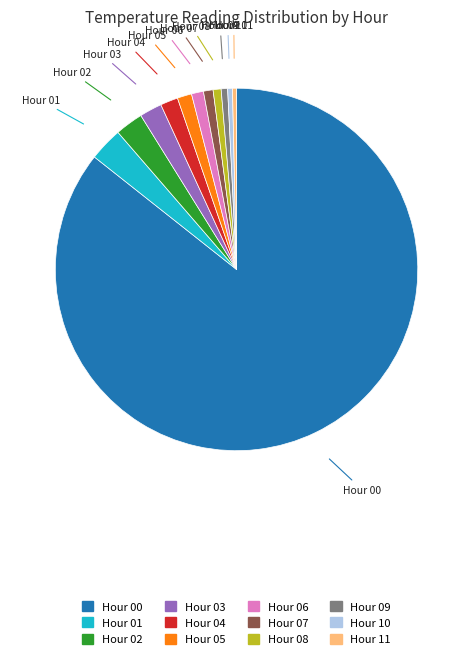

What is the ratio of the value at Hour 08 to the value at Hour 02?

0.3